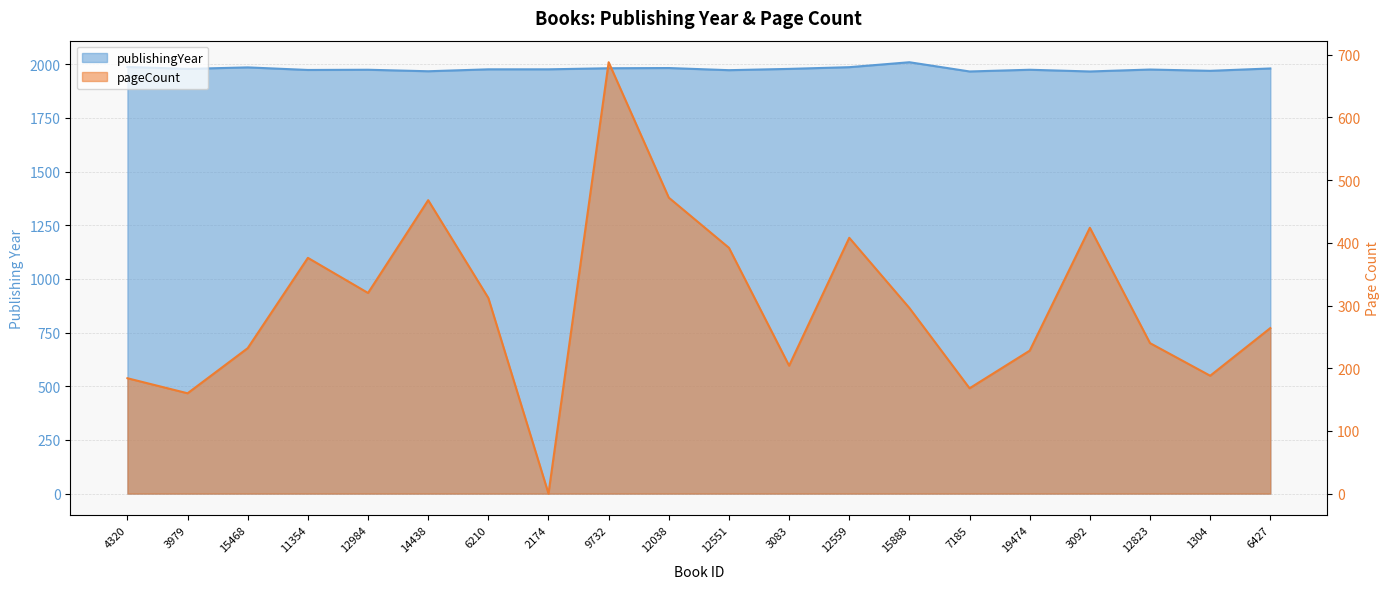

How many positive values does the pageCount series have?

19